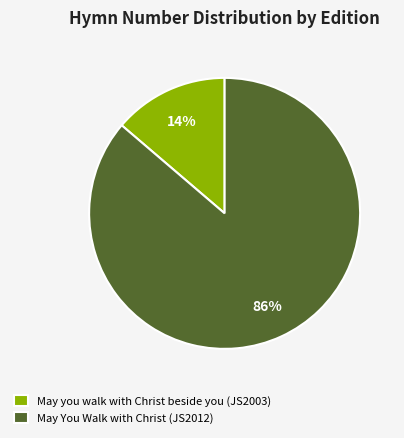

Which has a higher value, May You Walk with Christ (JS2012) or May you walk with Christ beside you (JS2003)?

May You Walk with Christ (JS2012)